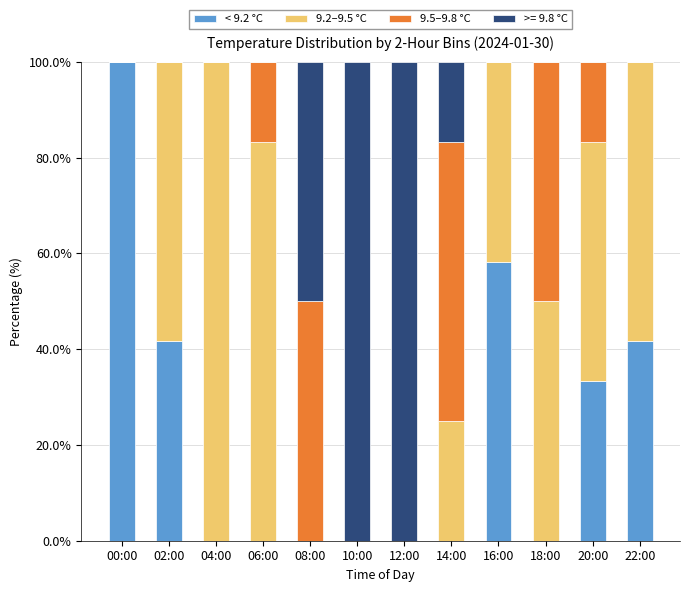

What is the sum of the < 9.2 °C values at 04:00 and 02:00?

41.7